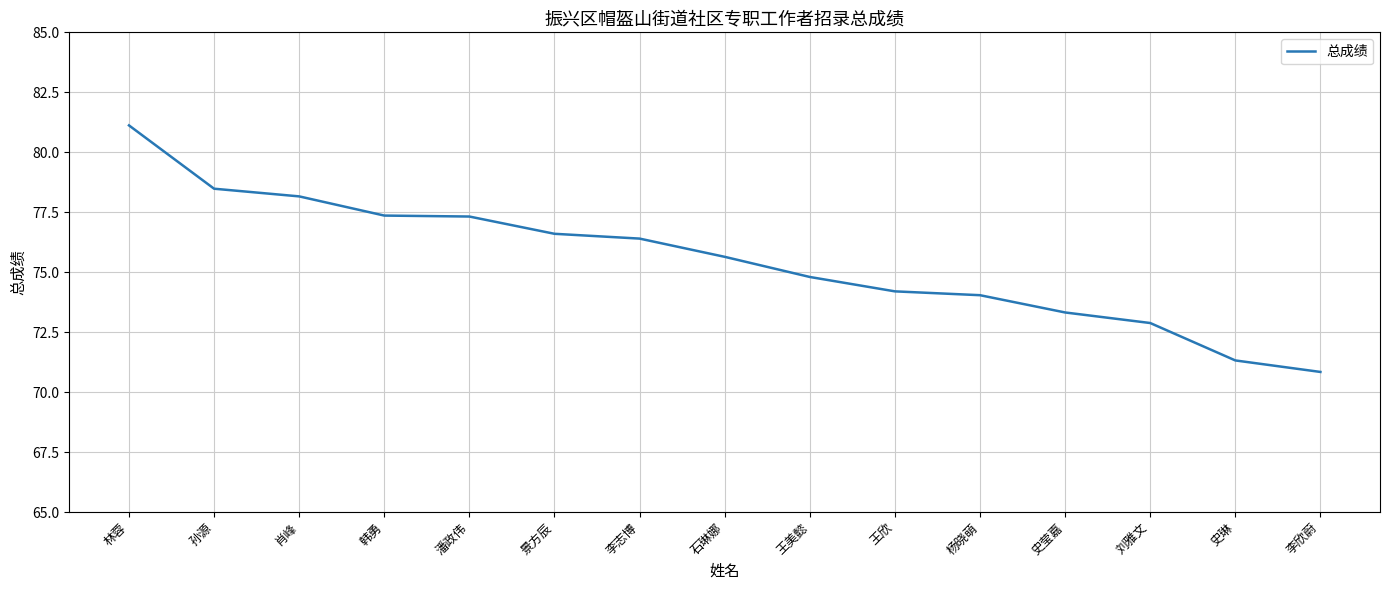

What is the difference between the maximum and minimum values?

10.3